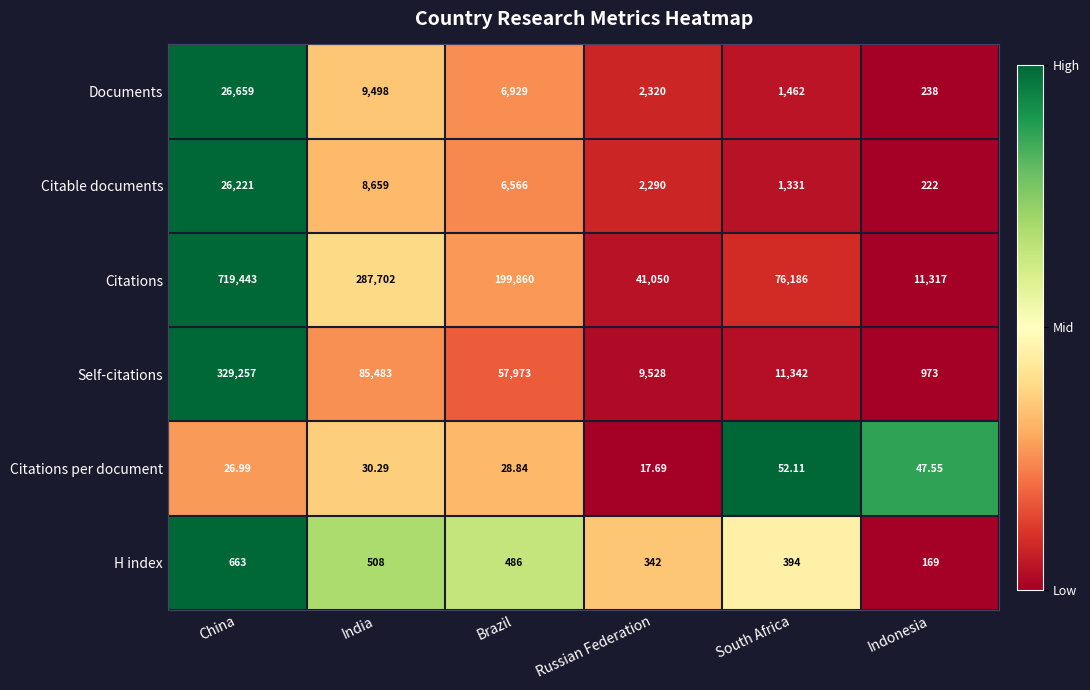

Which label corresponds to the smallest value in the chart?

Russian Federation